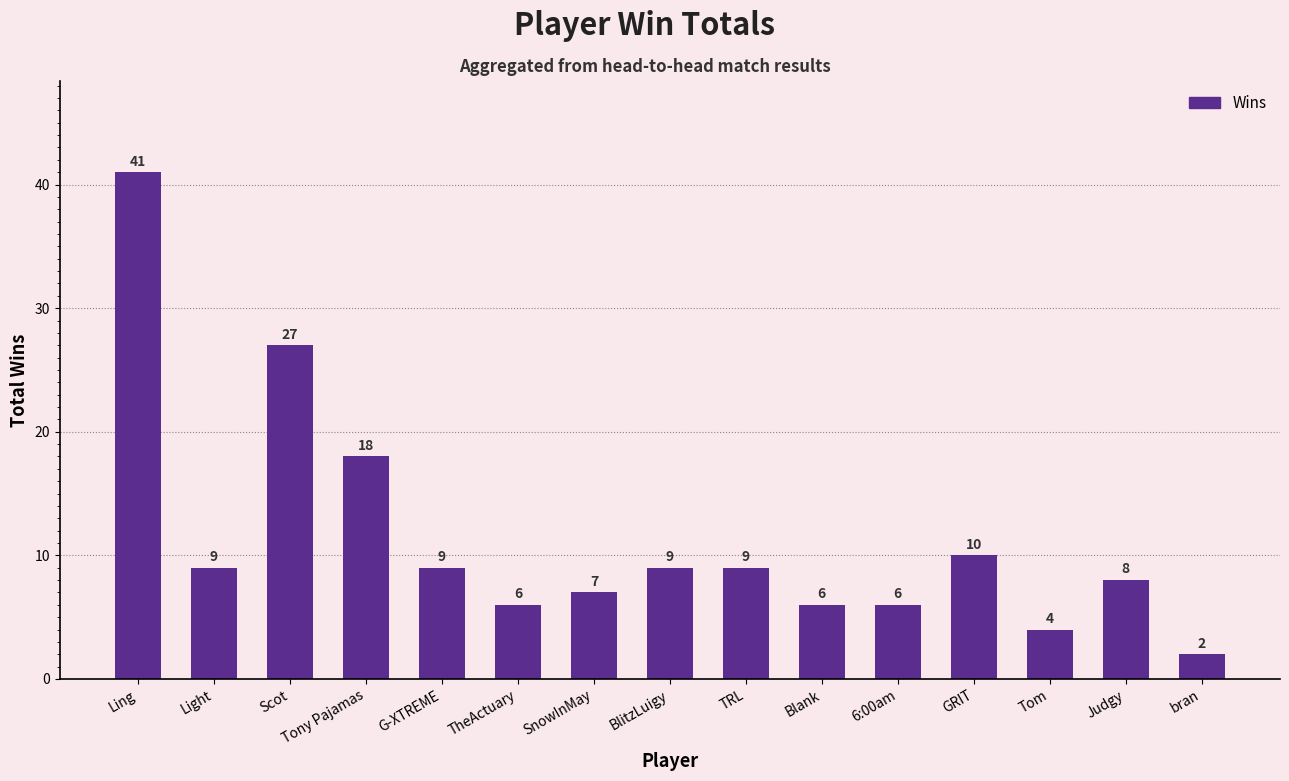

Reading right to left, extract all data points from this chart.

2	8	4	10	6	6	9	9	7	6	9	18	27	9	41